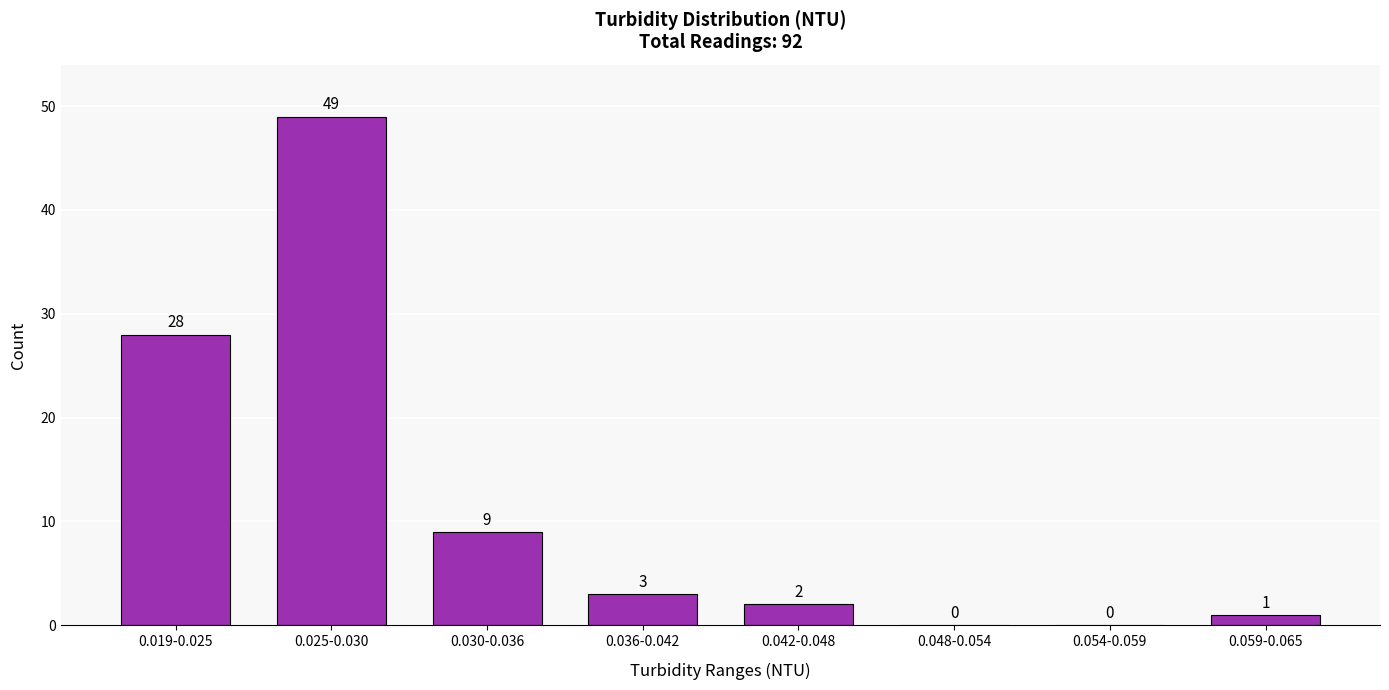

Reading left to right, what are all the values shown in this chart?

0.019-0.025=28	0.025-0.030=49	0.030-0.036=9	0.036-0.042=3	0.042-0.048=2	0.048-0.054=0	0.054-0.059=0	0.059-0.065=1